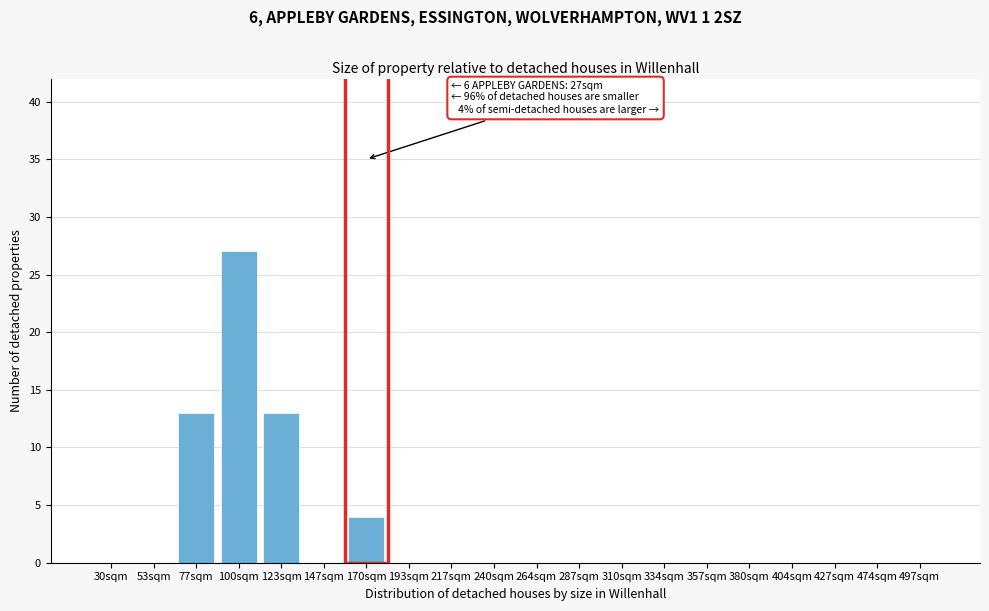

Reading left to right, extract all data points from this chart.

30sqm=0	53sqm=0	77sqm=13	100sqm=27	123sqm=13	147sqm=0	170sqm=4	193sqm=0	217sqm=0	240sqm=0	264sqm=0	287sqm=0	310sqm=0	334sqm=0	357sqm=0	380sqm=0	404sqm=0	427sqm=0	474sqm=0	497sqm=0